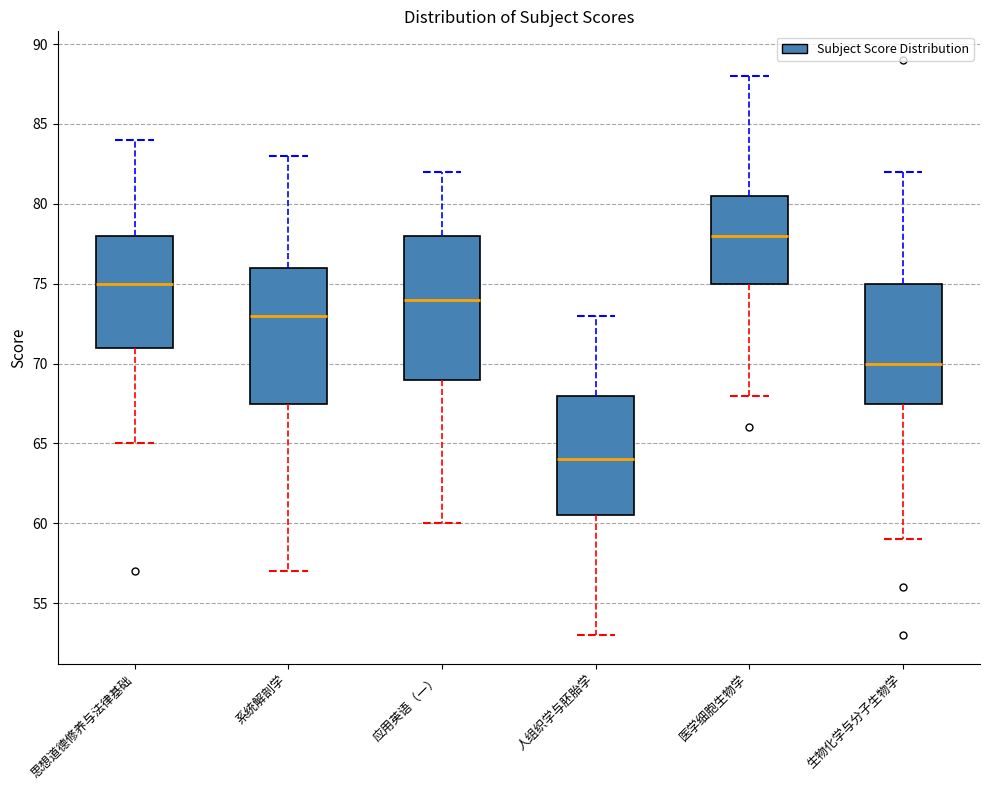

Reading left to right, read every box against the y-axis: the position of its median line, the range the box covers, and the ends of its whiskers. The values are not printed on the chart, so give them approximately, as read against the axis.

思想道德修养与法律基础: median 75.0, box 71.0 to 78.0, whiskers 65.0 to 84.0
系统解剖学: median 73.0, box 67.5 to 76.0, whiskers 57.0 to 83.0
应用英语（一）: median 74.0, box 69.0 to 78.0, whiskers 60.0 to 82.0
人组织学与胚胎学: median 64.0, box 60.5 to 68.0, whiskers 53.0 to 73.0
医学细胞生物学: median 78.0, box 75.0 to 80.5, whiskers 68.0 to 88.0
生物化学与分子生物学: median 70.0, box 67.5 to 75.0, whiskers 59.0 to 82.0